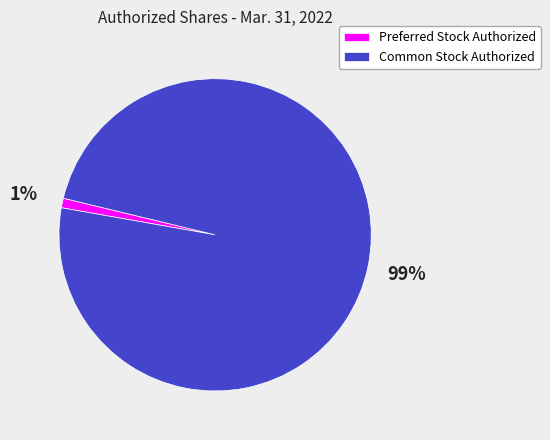

The Preferred Stock Authorized slice represents 12% of the pie. True or false?

False